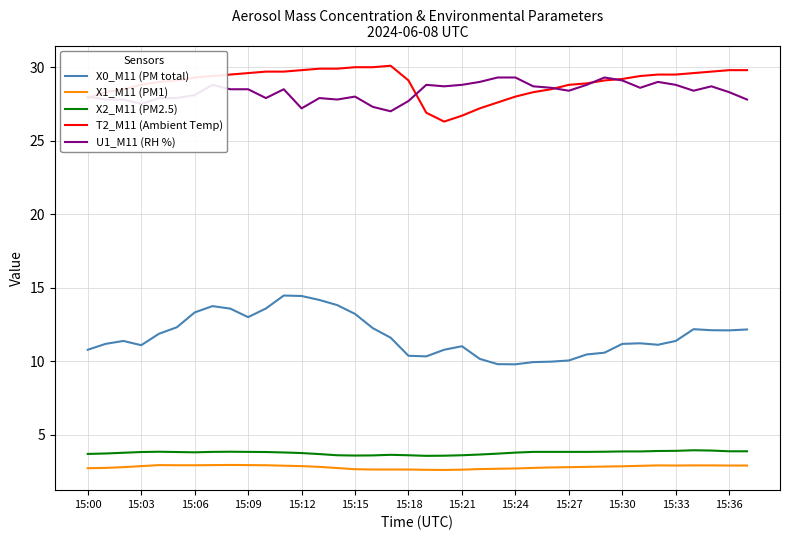

What is the sum of all X1_M11 (PM1) values?

106.0